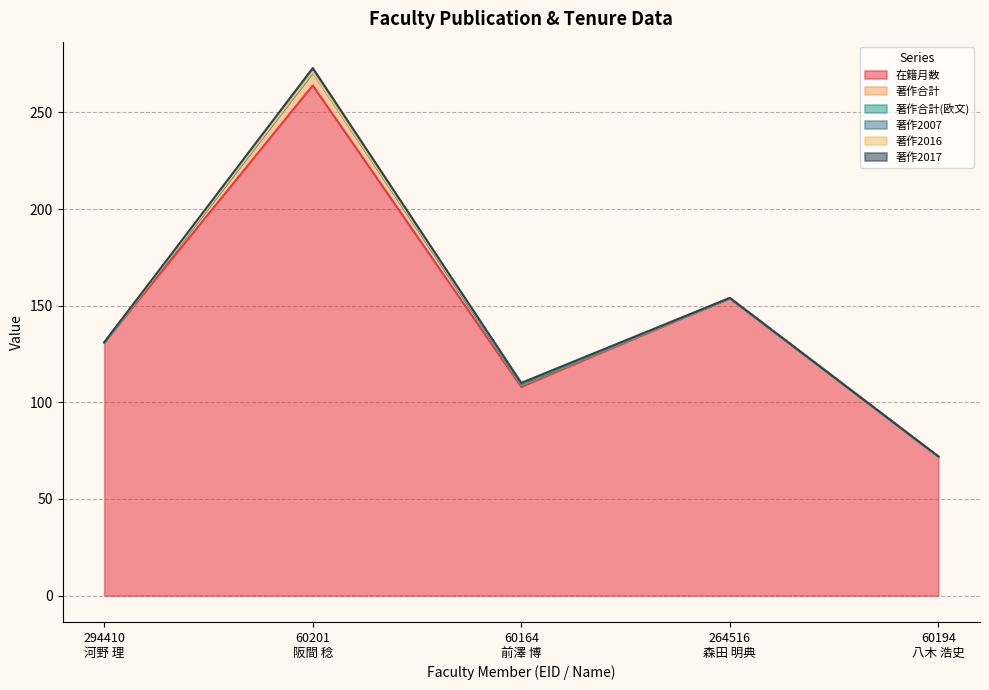

Reading left to right, extract all data points from this chart.

在籍月数: 294410
河野 理=131	60201
阪間 稔=264	60164
前澤 博=108	264516
森田 明典=154	60194
八木 浩史=72
著作合計: 294410
河野 理=0	60201
阪間 稔=7	60164
前澤 博=1	264516
森田 明典=0	60194
八木 浩史=0
著作合計(欧文): 294410
河野 理=0	60201
阪間 稔=0	60164
前澤 博=0	264516
森田 明典=0	60194
八木 浩史=0
著作2007: 294410
河野 理=0	60201
阪間 稔=0	60164
前澤 博=1	264516
森田 明典=0	60194
八木 浩史=0
著作2016: 294410
河野 理=0	60201
阪間 稔=0	60164
前澤 博=0	264516
森田 明典=0	60194
八木 浩史=0
著作2017: 294410
河野 理=0	60201
阪間 稔=2	60164
前澤 博=0	264516
森田 明典=0	60194
八木 浩史=0